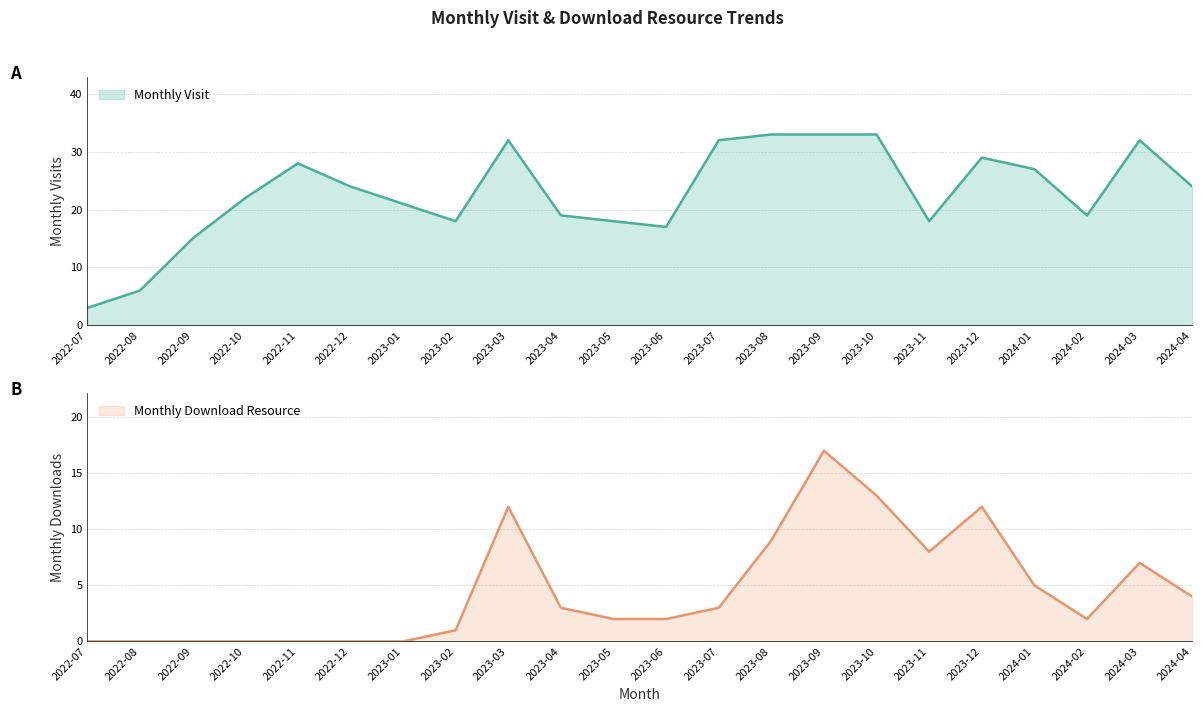

What is the label of the 2nd point from the left?

2022-08